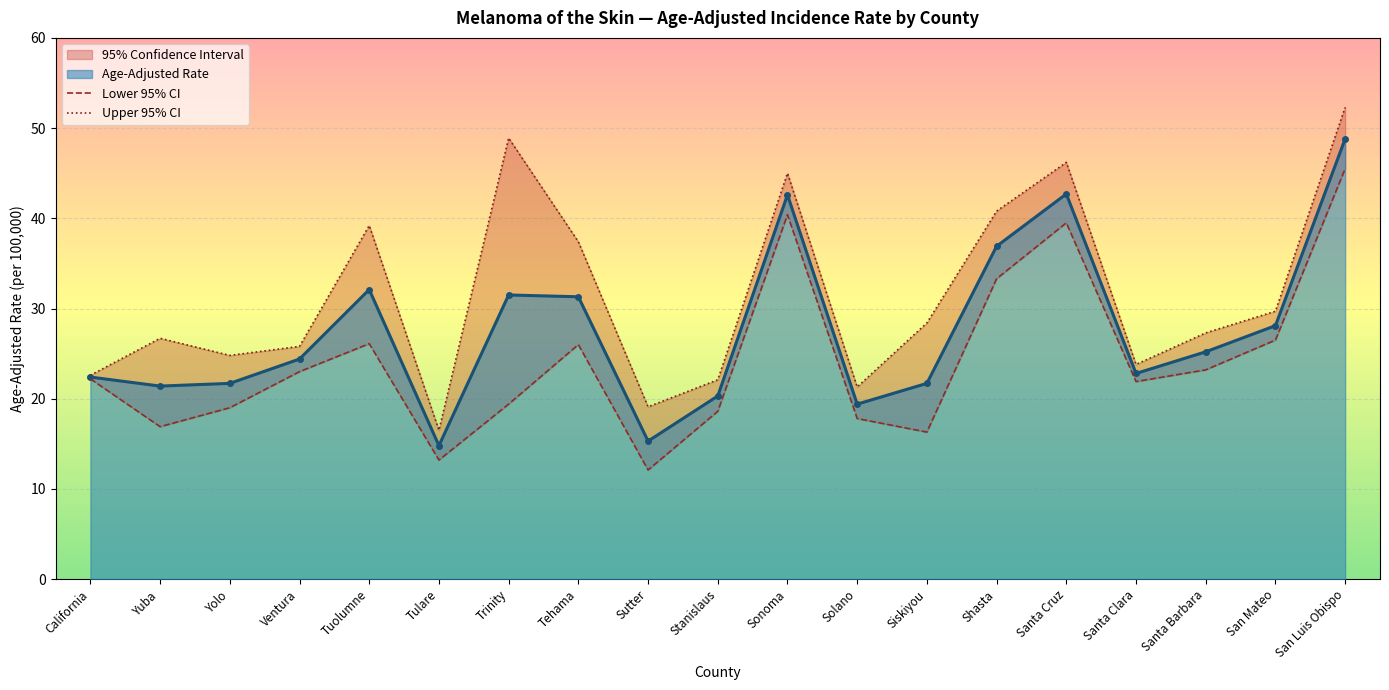

At which label does Age-Adjusted Rate reach its peak?

San Luis Obispo